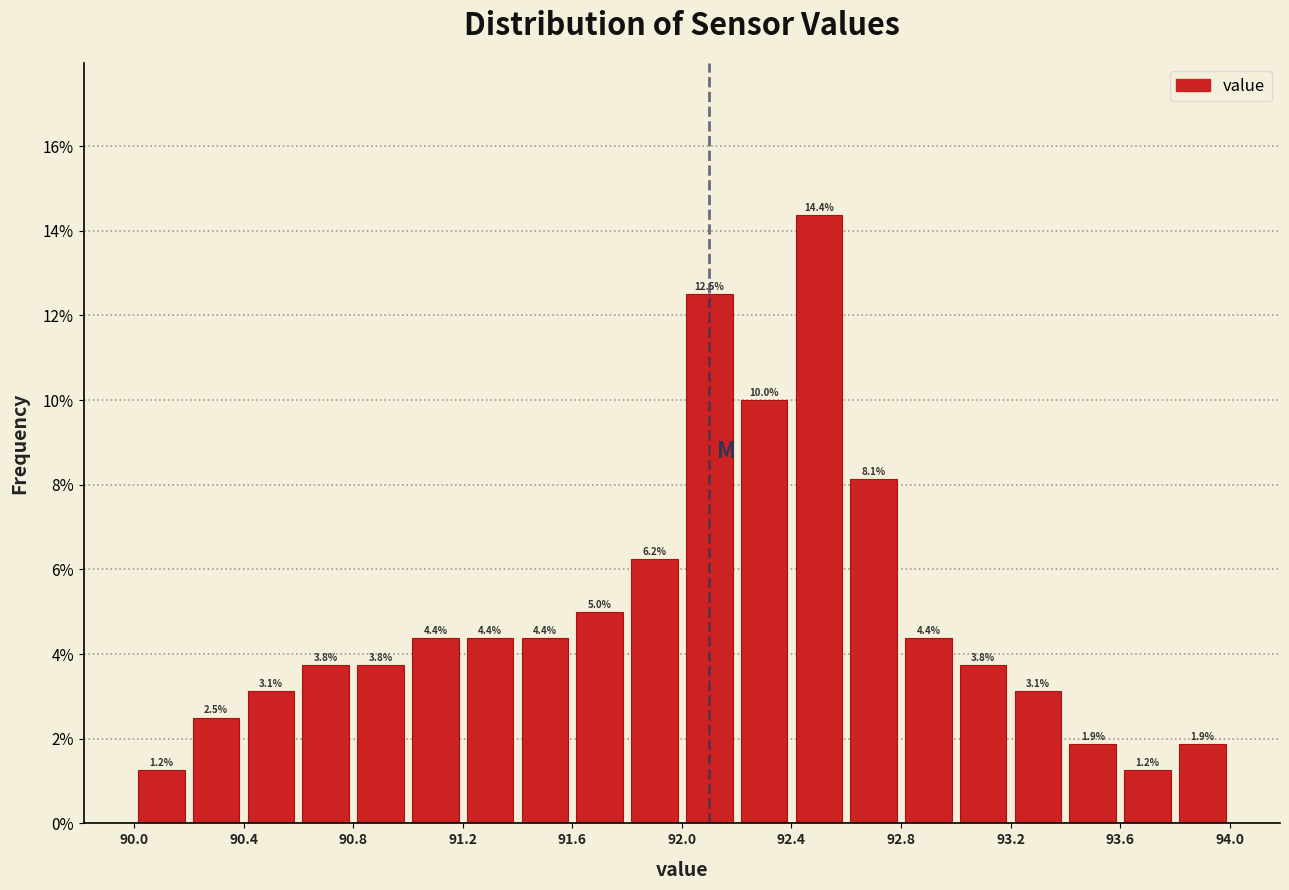

Reading left to right, transcribe this chart: for each bar, give the range it covers on the x-axis and its height.

90.0 to 90.2: 1.2
90.2 to 90.4: 2.5
90.4 to 90.6: 3.1
90.6 to 90.8: 3.8
90.8 to 91.0: 3.8
91.0 to 91.2: 4.4
91.2 to 91.4: 4.4
91.4 to 91.6: 4.4
91.6 to 91.8: 5.0
91.8 to 92.0: 6.2
92.0 to 92.2: 12.5
92.2 to 92.4: 10.0
92.4 to 92.6: 14.4
92.6 to 92.8: 8.1
92.8 to 93.0: 4.4
93.0 to 93.2: 3.8
93.2 to 93.4: 3.1
93.4 to 93.6: 1.9
93.6 to 93.8: 1.2
93.8 to 94.0: 1.9